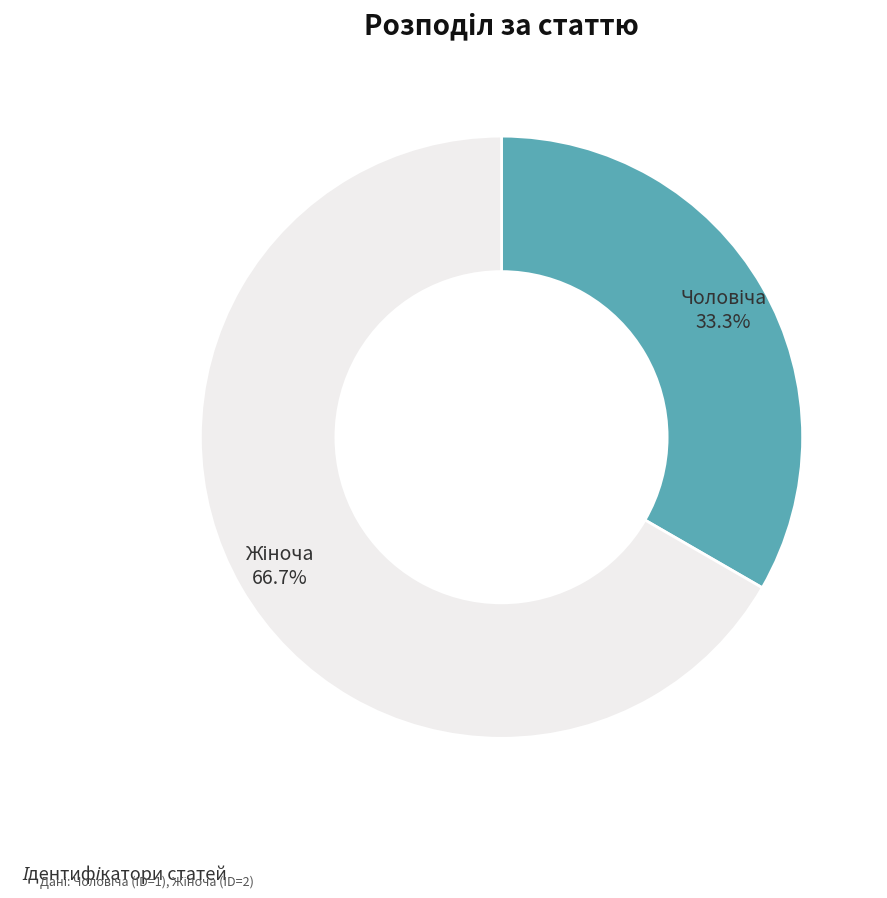

Does any single category account for the majority?

Yes